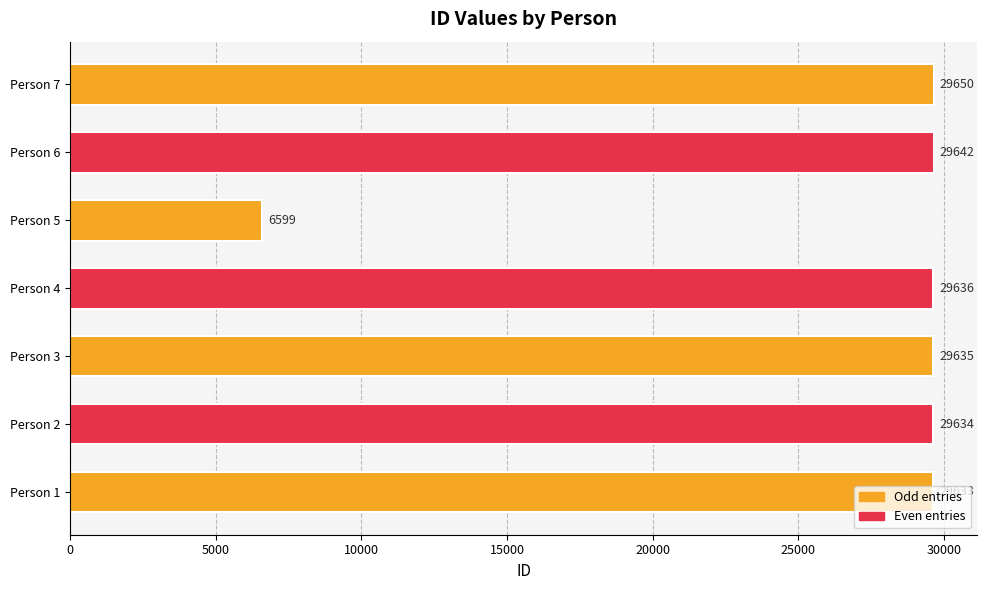

What is the sum of the values at Person 5 and Person 7?

36249